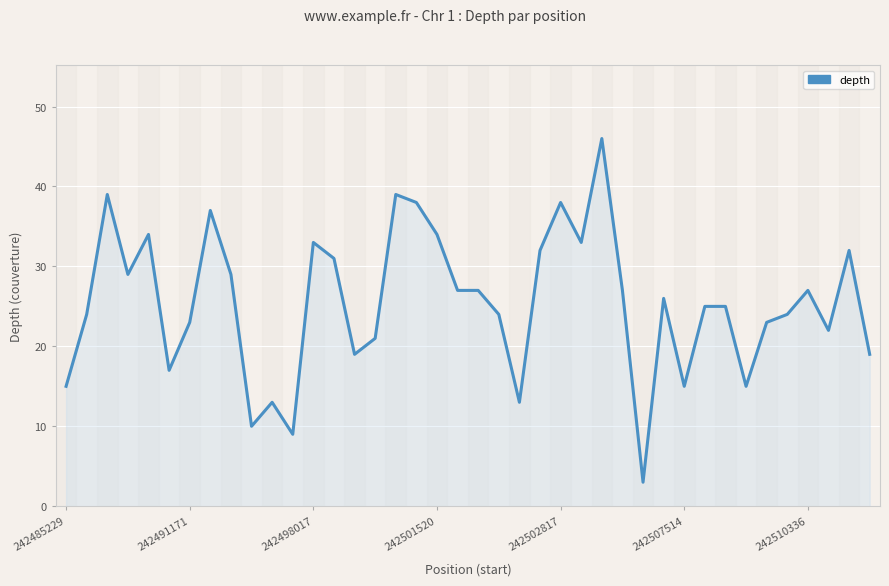

What is the difference between the maximum and minimum values?

43